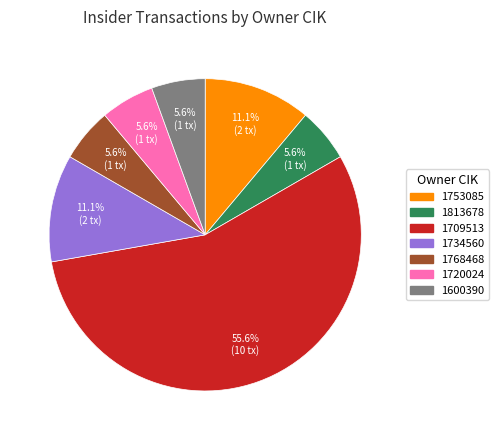

Between 1813678 and 1734560, which is larger?

1734560